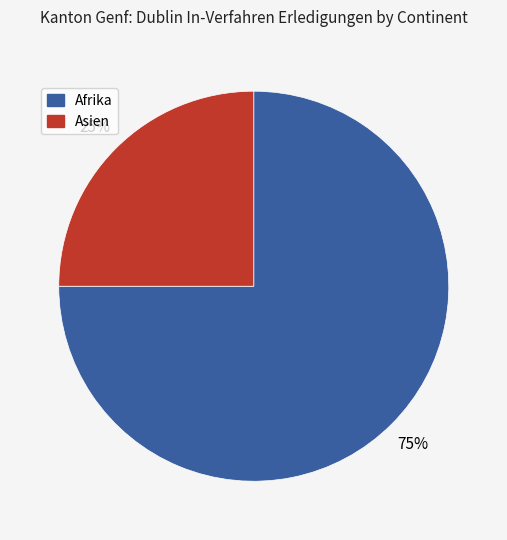

To the nearest percent, what is the average slice percentage?

50%